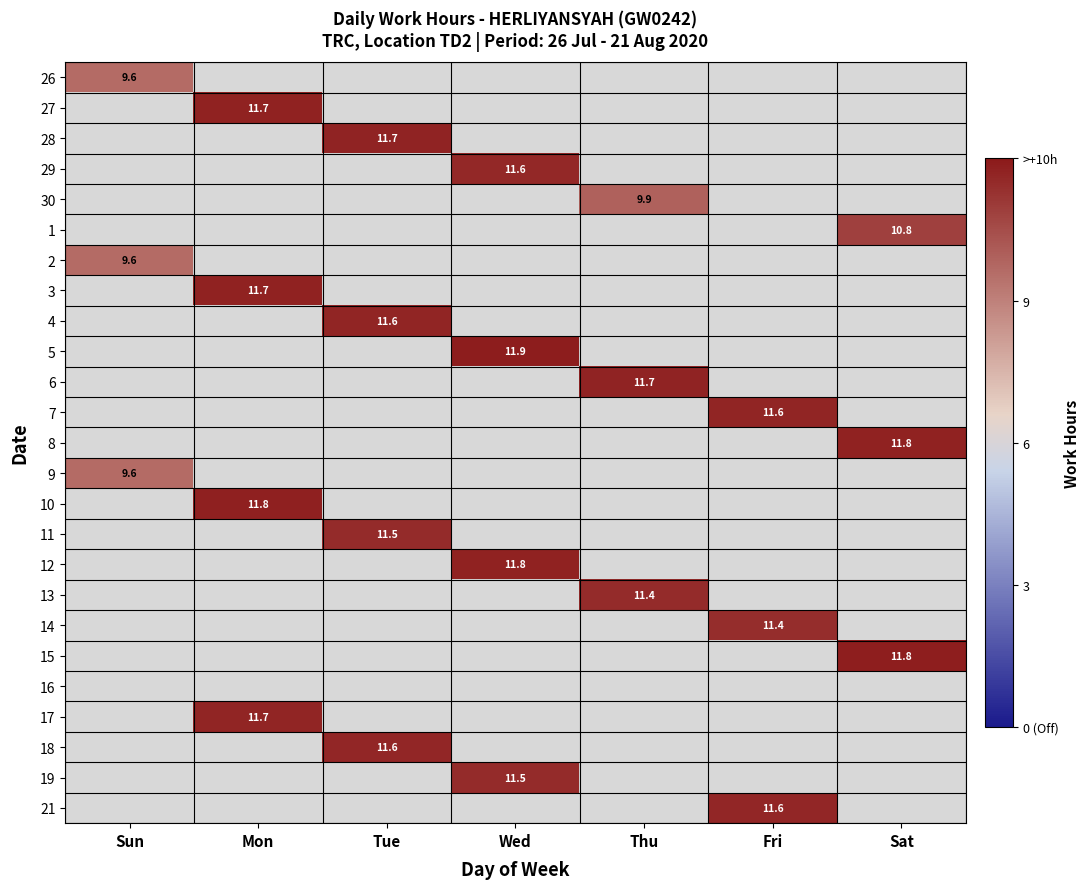

Is it true that 28 equals 15.2 at Tue?

False